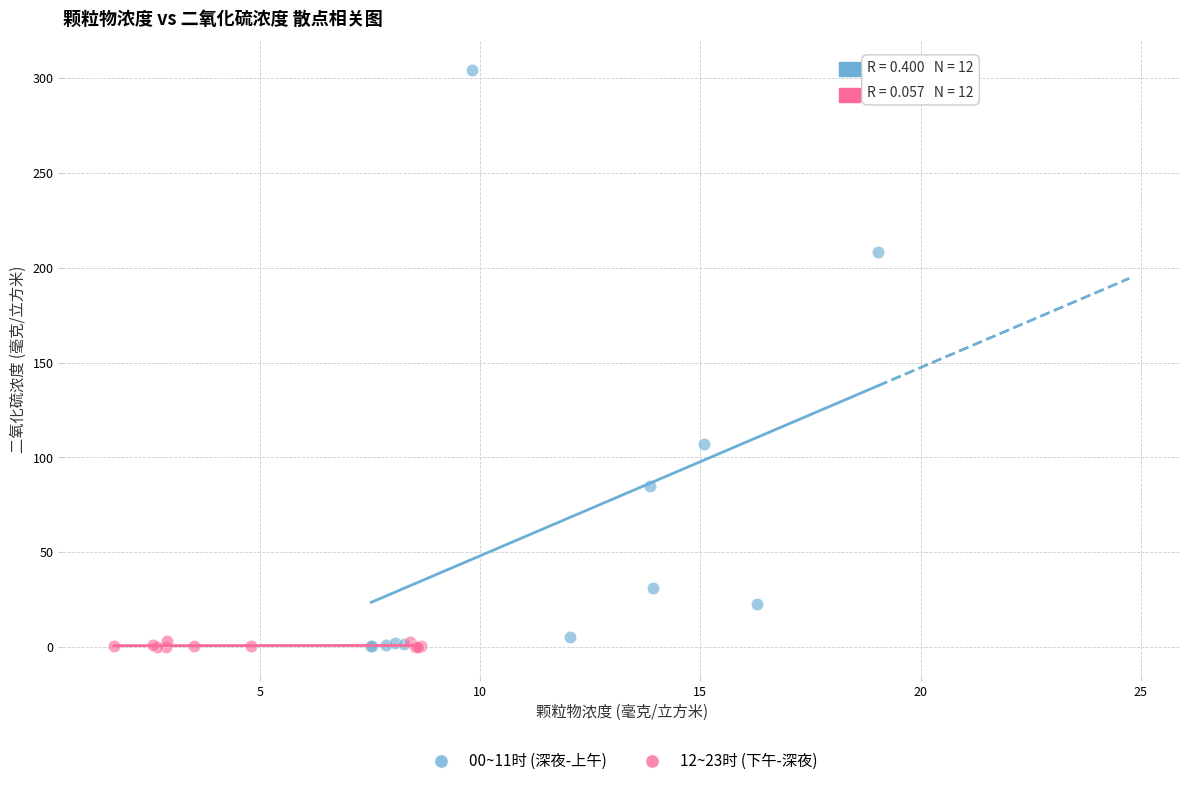

Which series contains the highest Y value?

00~11时 (深夜-上午)